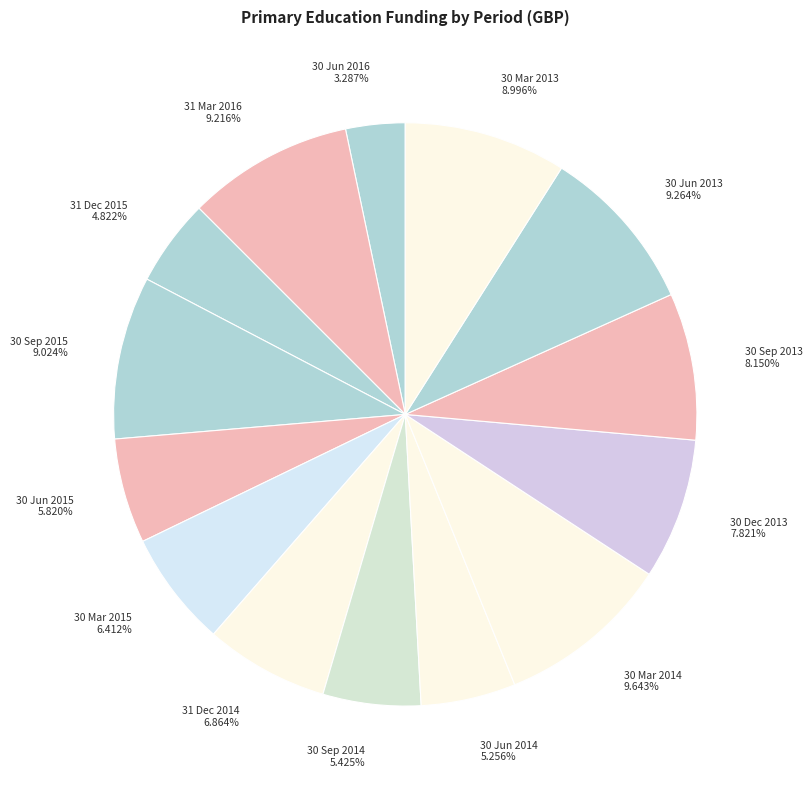

Is there any slice that represents more than half of the pie?

No